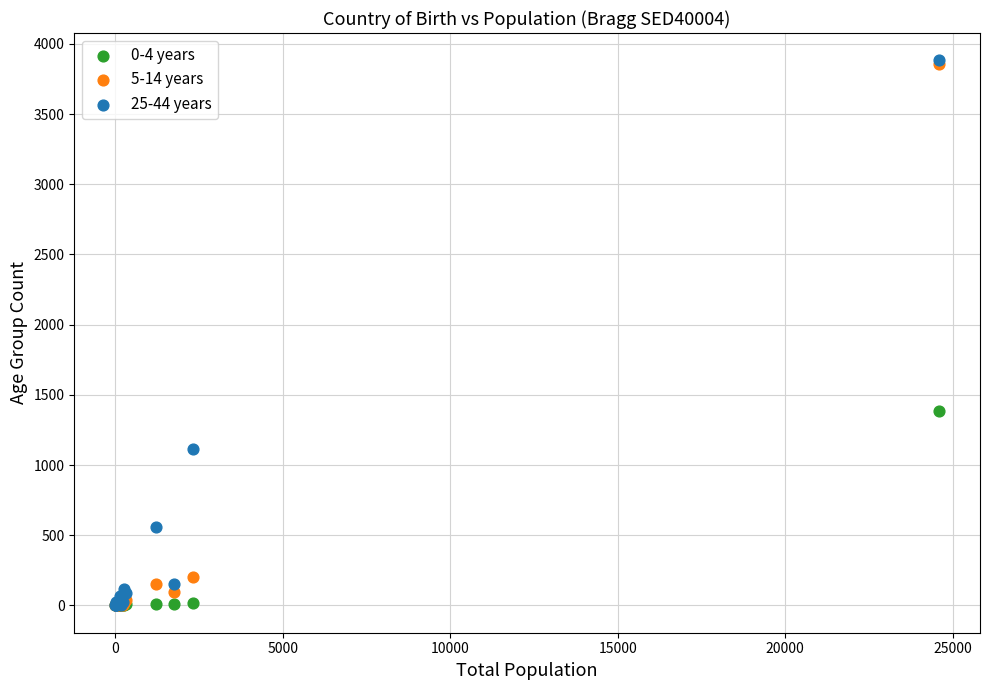

Across all series, what Y value is closest to 1941?

1388